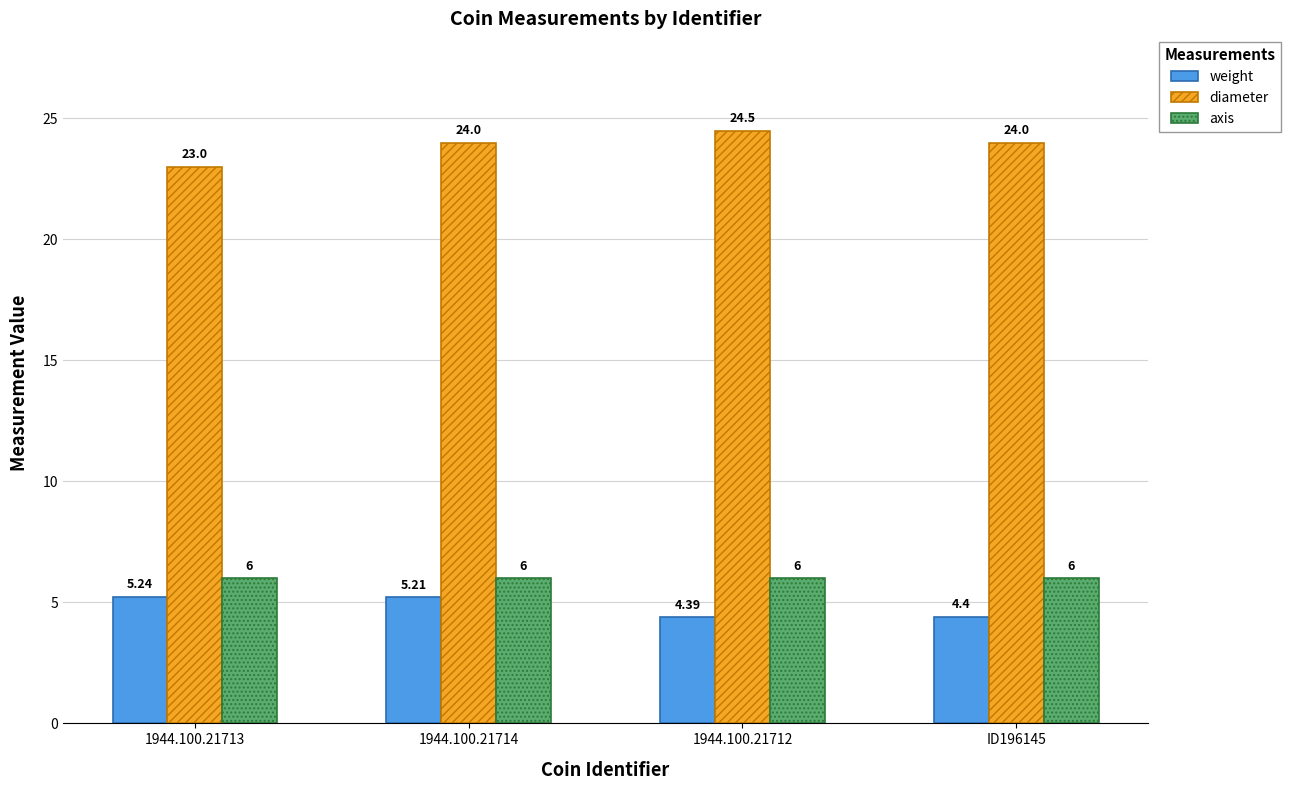

How many bars are there in total?

12